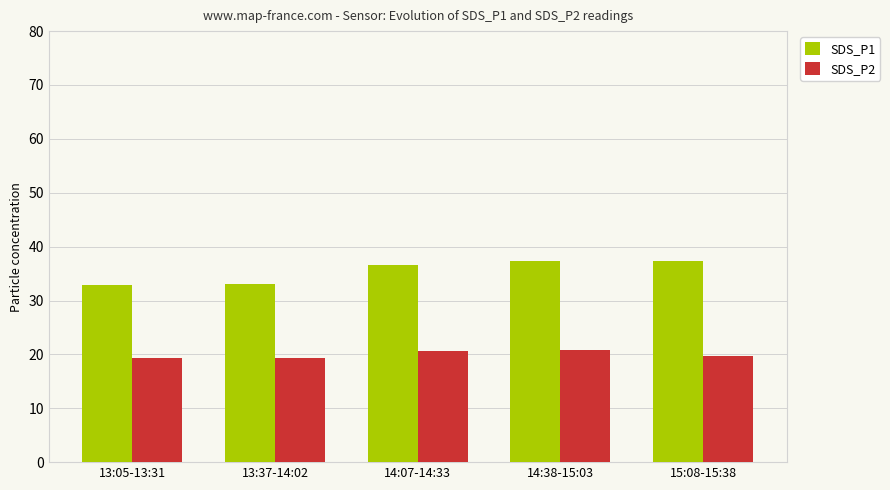

The value of SDS_P1 at 15:08-15:38 is 14.7. True or false?

False